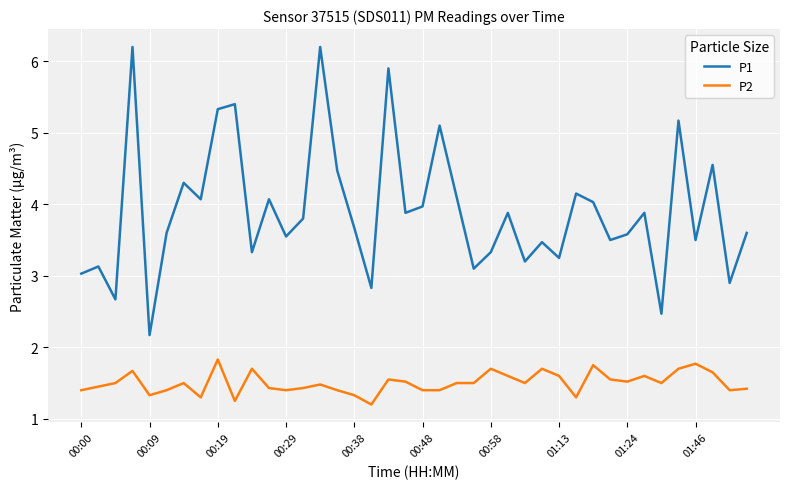

What is the average value of the P2 series?

1.5